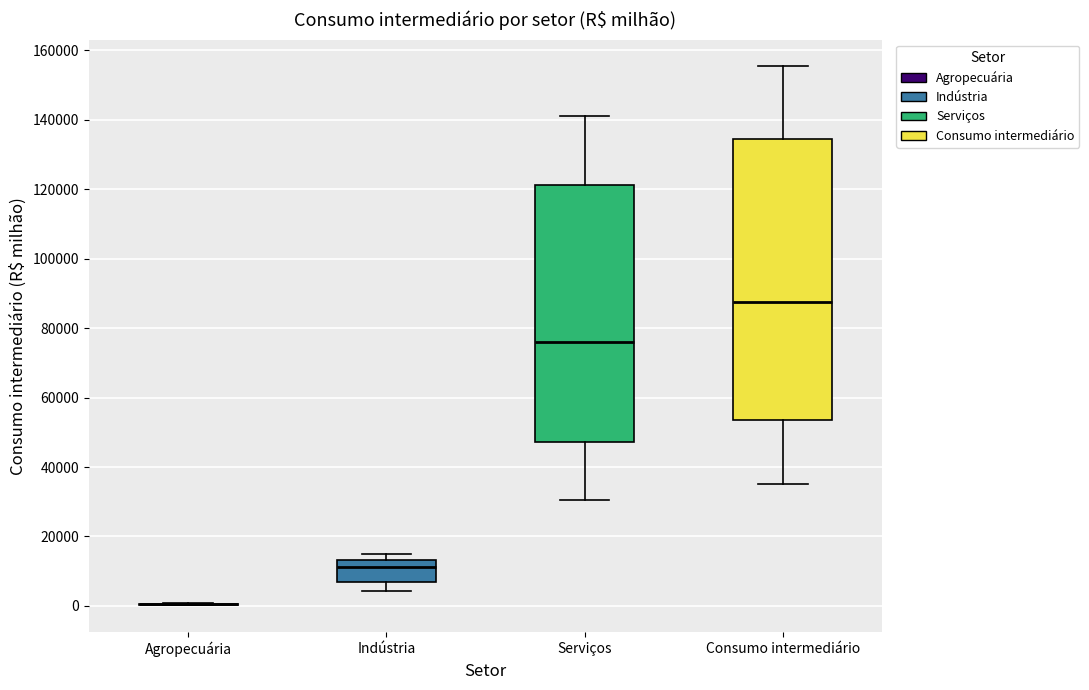

Reading left to right, transcribe this box plot: for each box, give where its median line is, the range the box spans, and where its two whiskers end, as read against the y-axis. The values are not printed on the chart, so give them approximately, as read against the axis.

Agropecuária: box collapsed to a line at 0, whiskers 0 to 0
Indústria: median 12000, box 6000 to 14000, whiskers 4000 to 16000
Serviços: median 76000, box 48000 to 122000, whiskers 30000 to 142000
Consumo intermediário: median 88000, box 54000 to 134000, whiskers 36000 to 156000